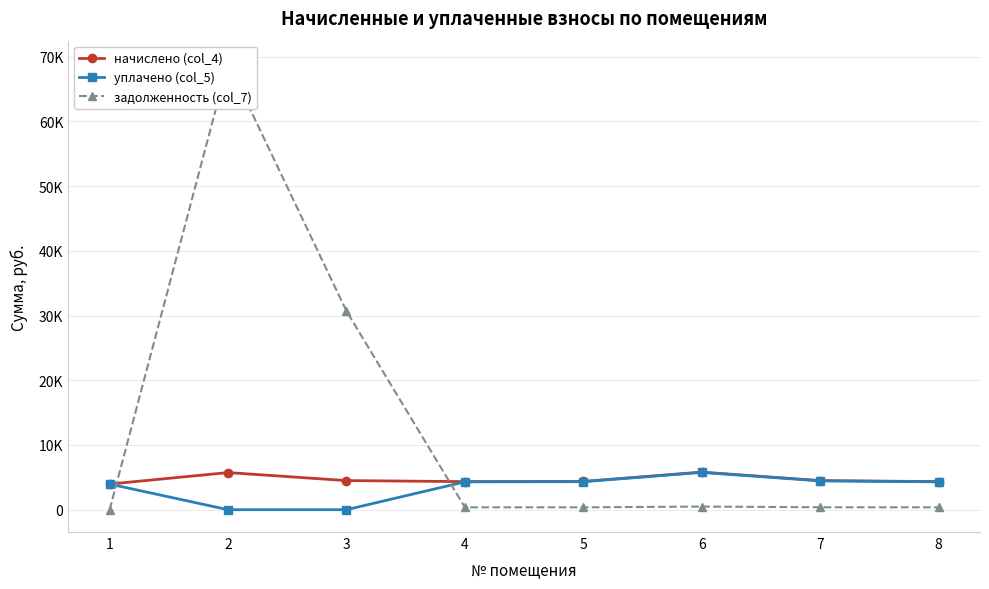

Does the chart have visible grid lines?

Yes